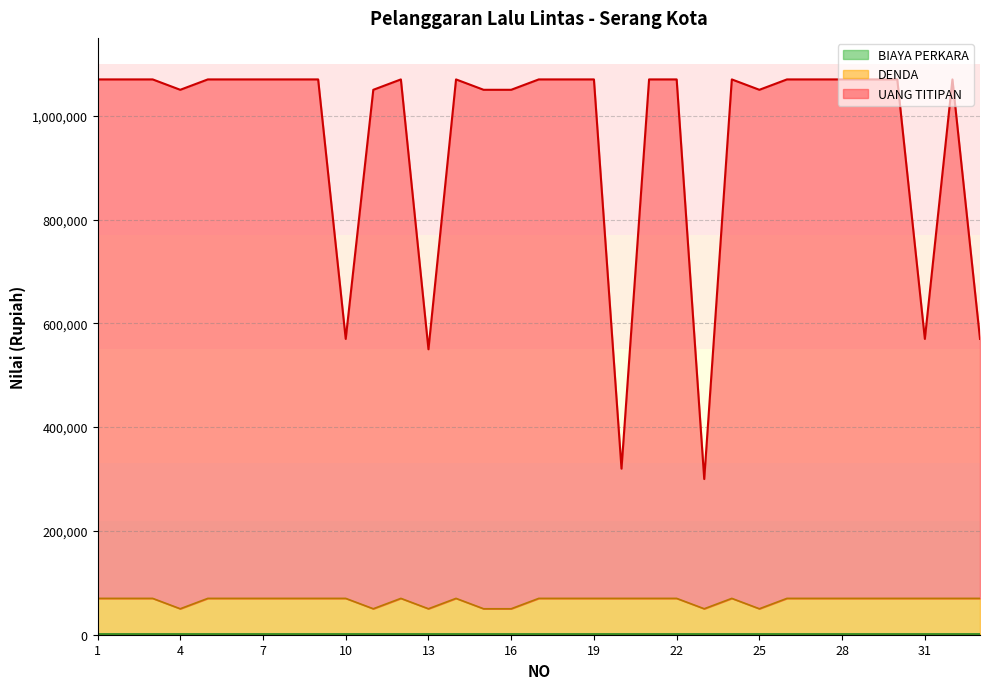

Which series changed the most between 17 and 22?

DENDA